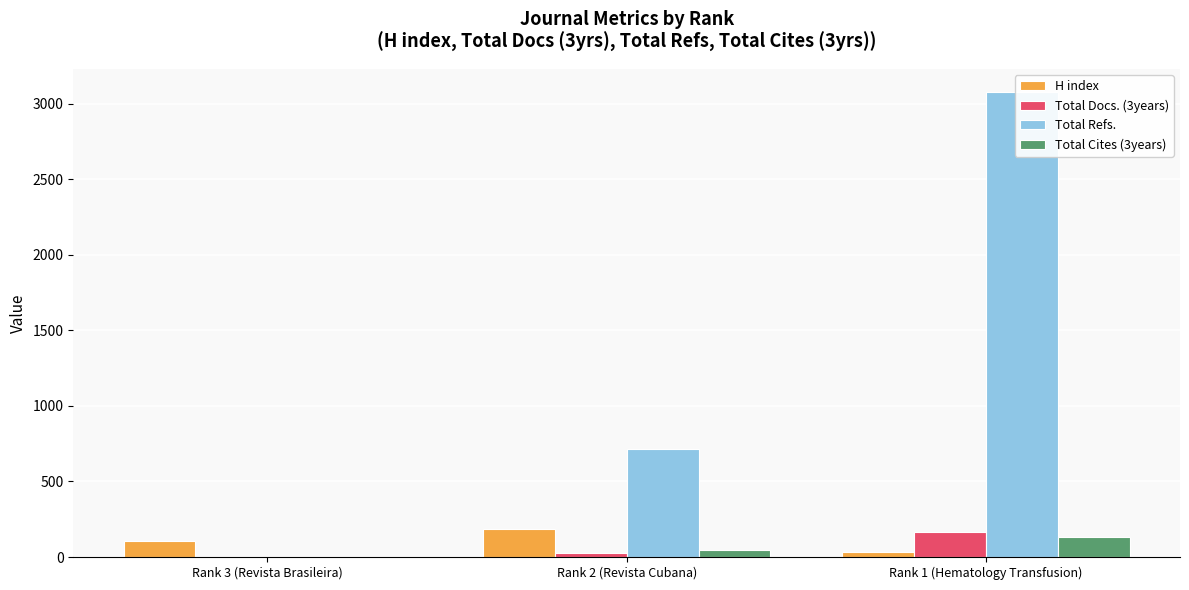

Reading left to right, list all the values displayed in this chart.

H index: Rank 3 (Revista Brasileira)=107	Rank 2 (Revista Cubana)=188	Rank 1 (Hematology Transfusion)=30
Total Docs. (3years): Rank 3 (Revista Brasileira)=0	Rank 2 (Revista Cubana)=27	Rank 1 (Hematology Transfusion)=164
Total Refs.: Rank 3 (Revista Brasileira)=0	Rank 2 (Revista Cubana)=716	Rank 1 (Hematology Transfusion)=3076
Total Cites (3years): Rank 3 (Revista Brasileira)=0	Rank 2 (Revista Cubana)=46	Rank 1 (Hematology Transfusion)=135